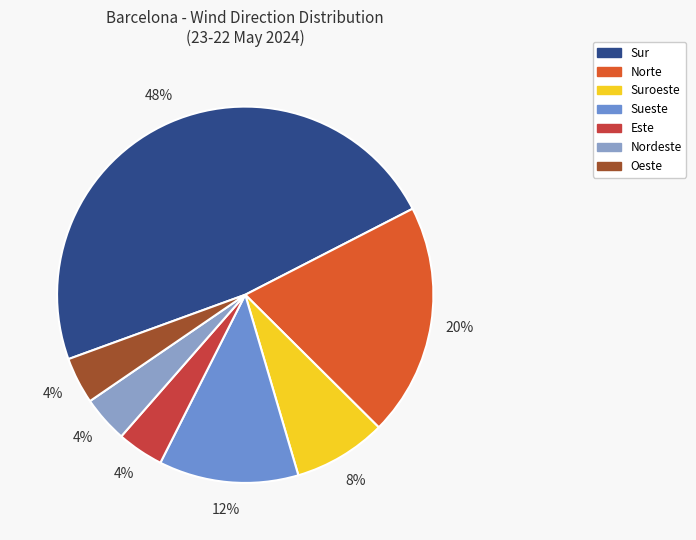

Does Sueste account for over 50% of the chart?

No